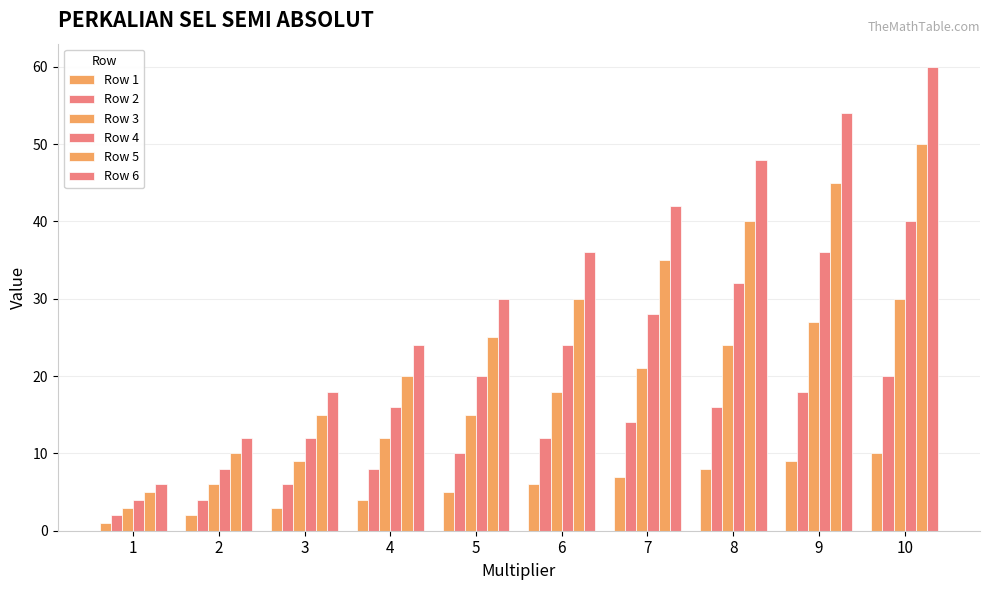

How many distinct data groups are displayed?

6